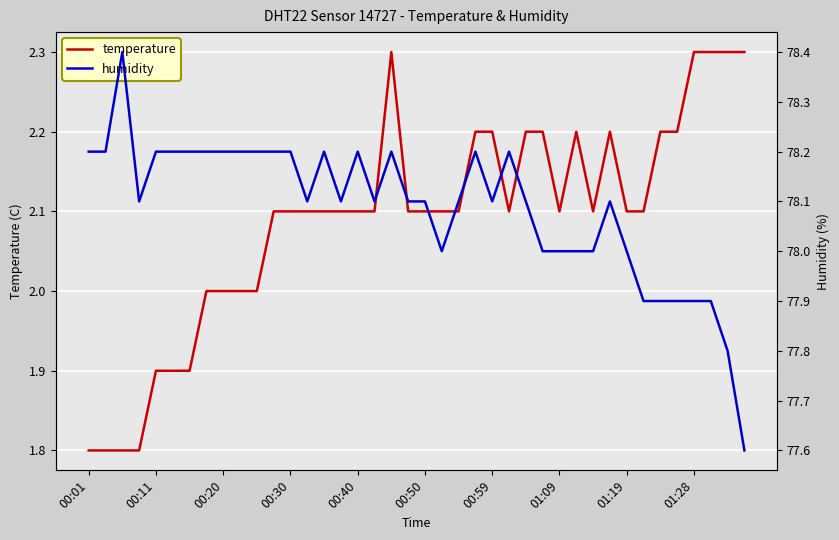

True or false: humidity and temperature cross at least once.

False